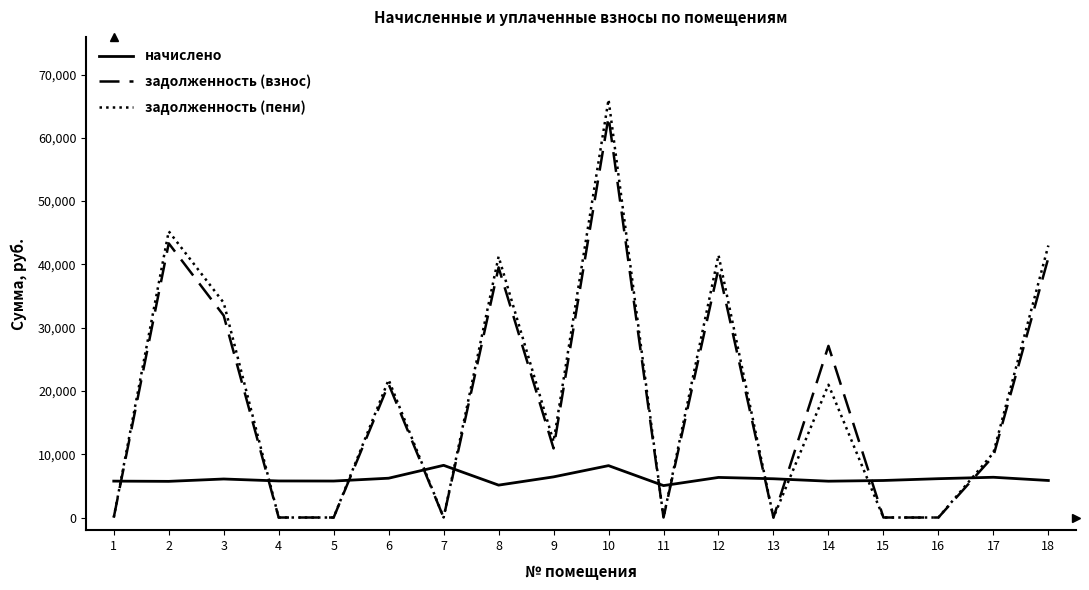

The value of задолженность (пени) at 7 is 0.0. True or false?

True